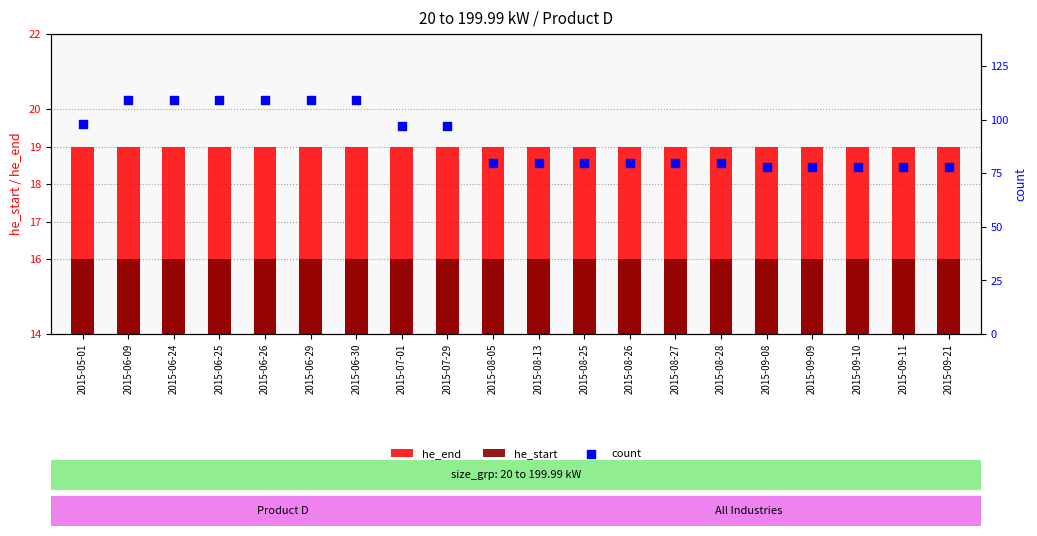

Which series has the largest total across all categories?

count